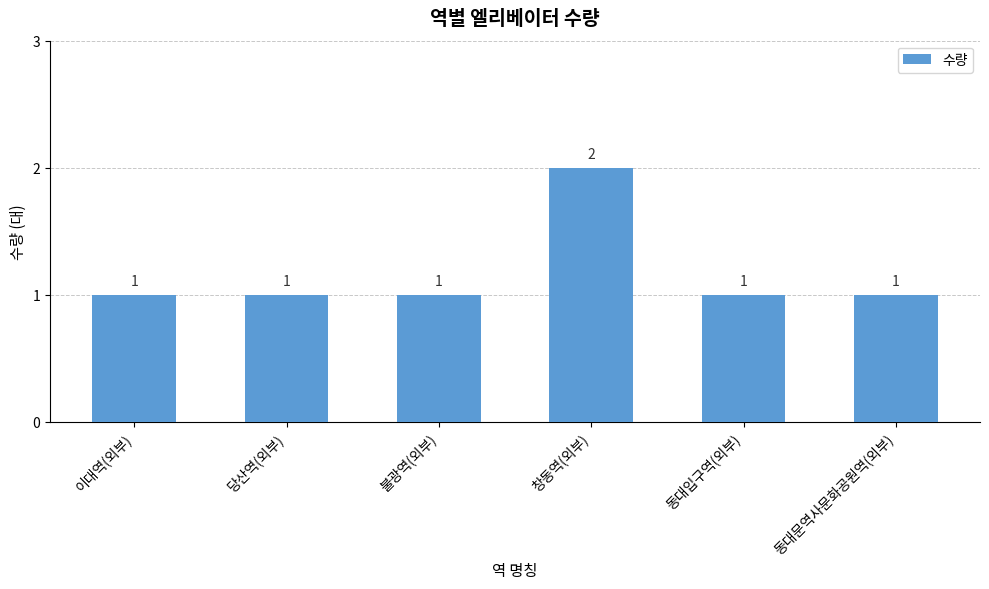

At which category does the chart reach its peak across all series?

창동역(외부)